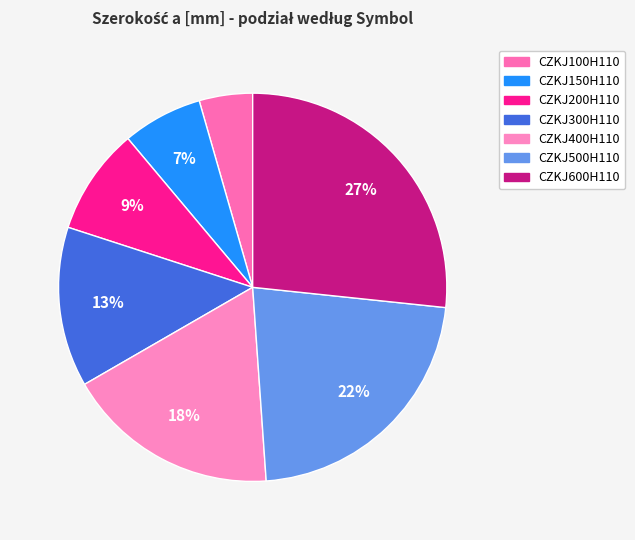

Is the sum of CZKJ100H110 and CZKJ600H110 greater than half?

No